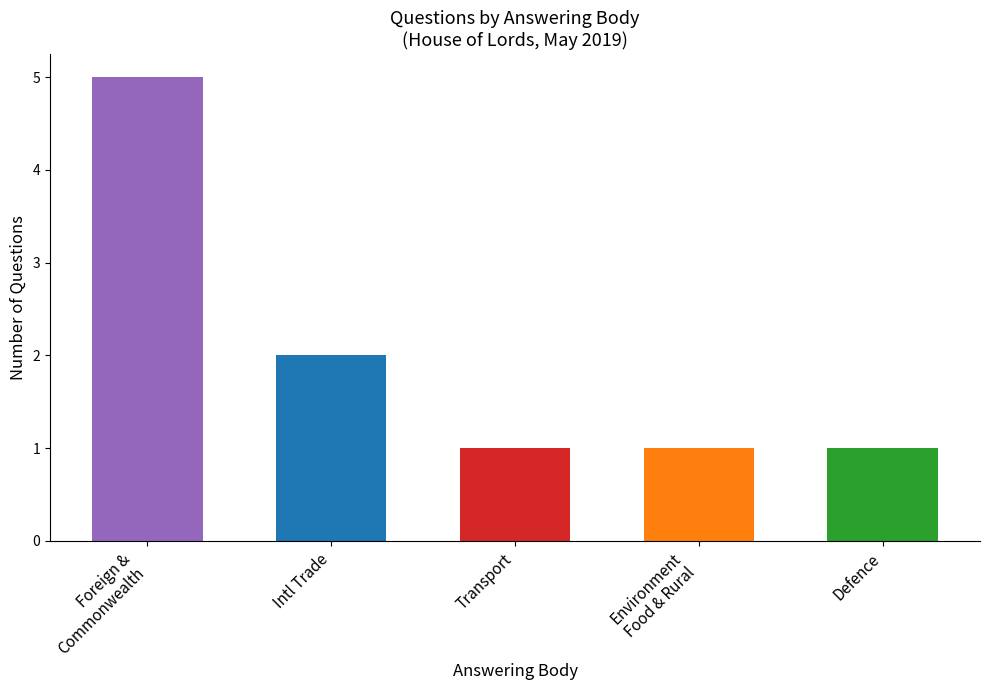

Rank the categories by value from lowest to highest.

Transport, Environment
Food & Rural, Defence, Intl Trade, Foreign &
Commonwealth